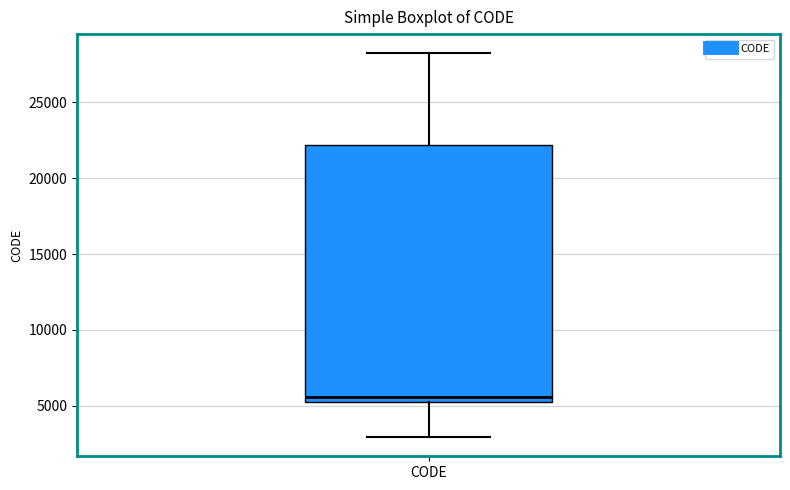

Transcribe this box plot: give where the median line is, the range the box spans, and where the two whiskers end, as read against the y-axis. The values are not printed on the chart, so give them approximately, as read against the axis.

median 5500, box 5000 to 22000, whiskers 3000 to 28000